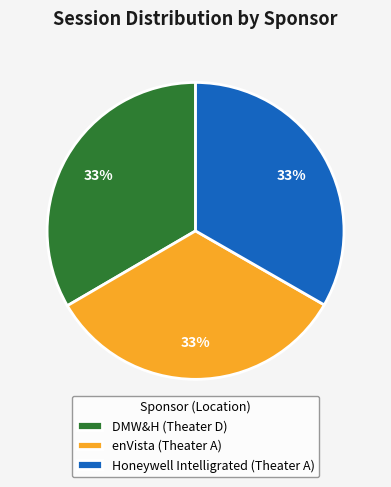

What percentage is the DMW&H (Theater D) slice, to the nearest percent?

33%